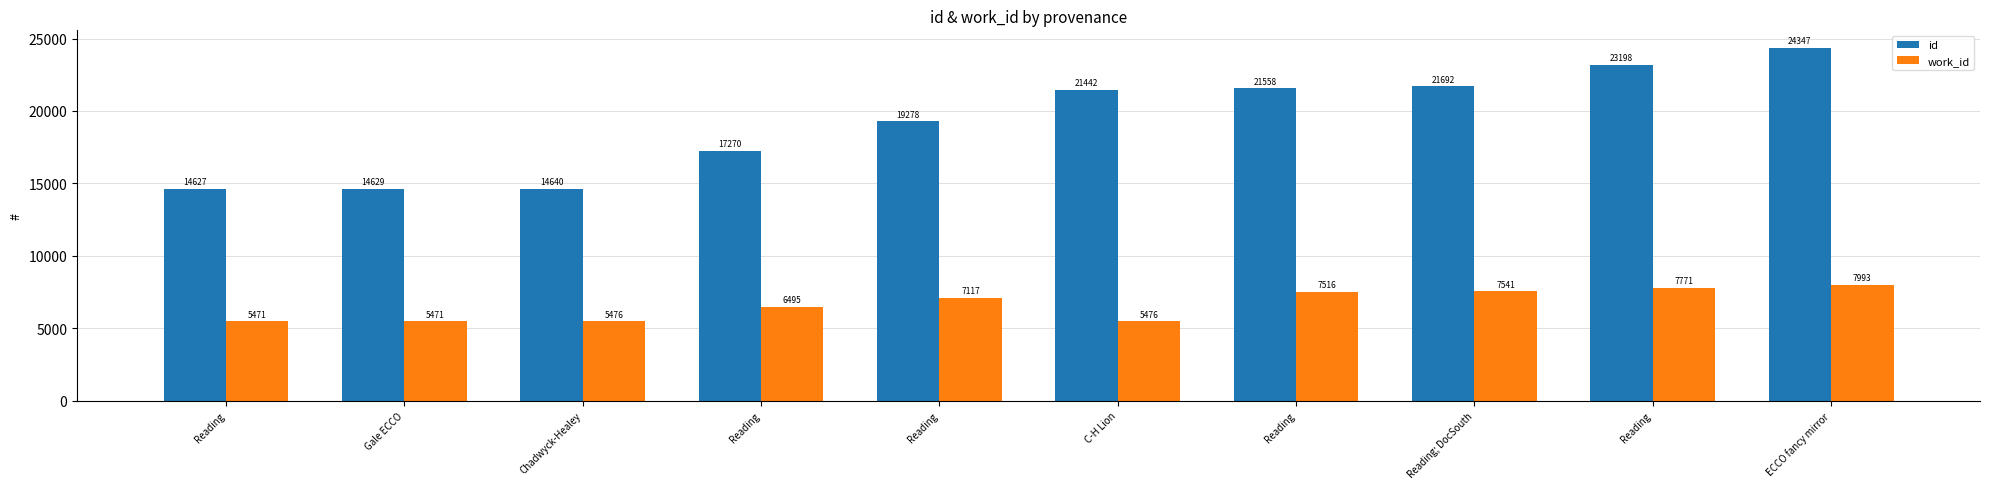

Are the bars horizontal?

No